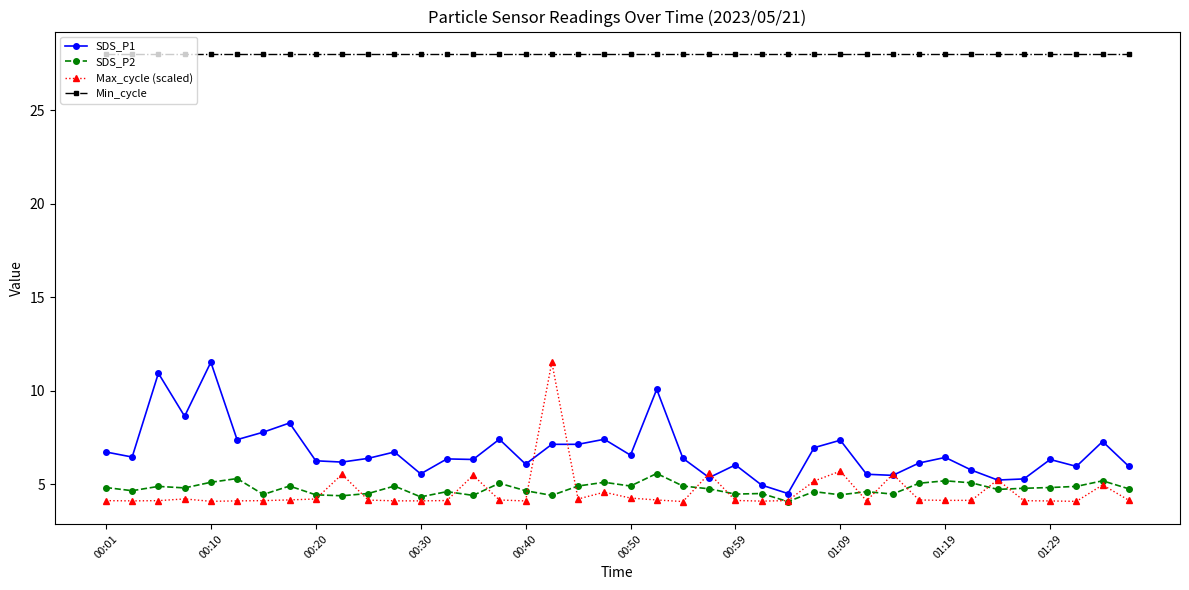

What is the value of the Min_cycle point at the 13th from the left?

28.0